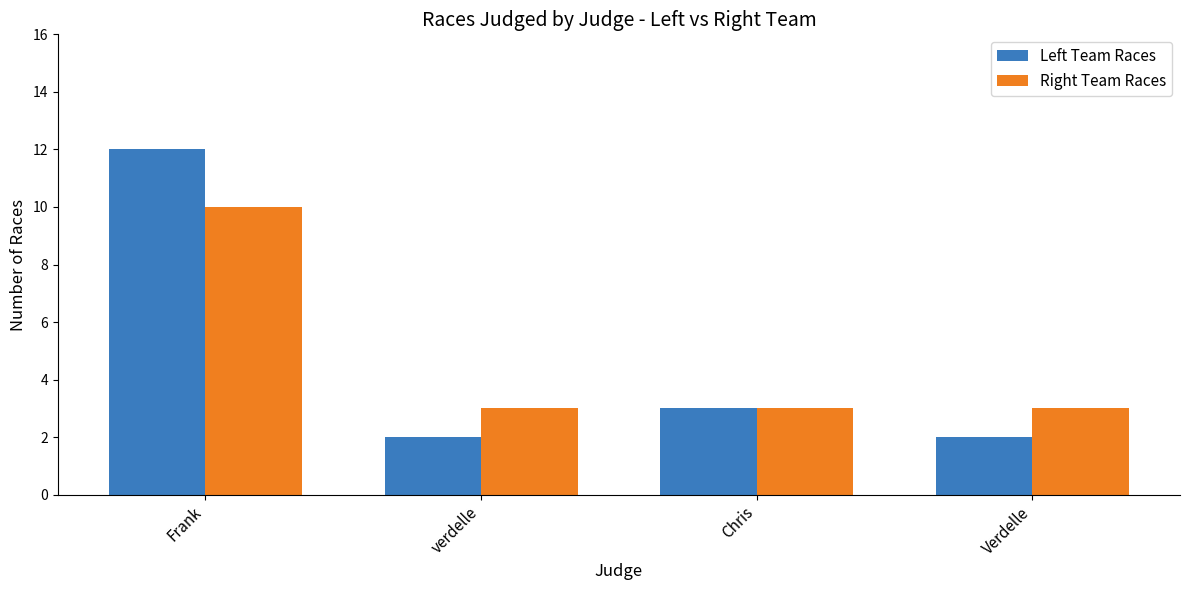

What is the average value of the Left Team Races series?

5